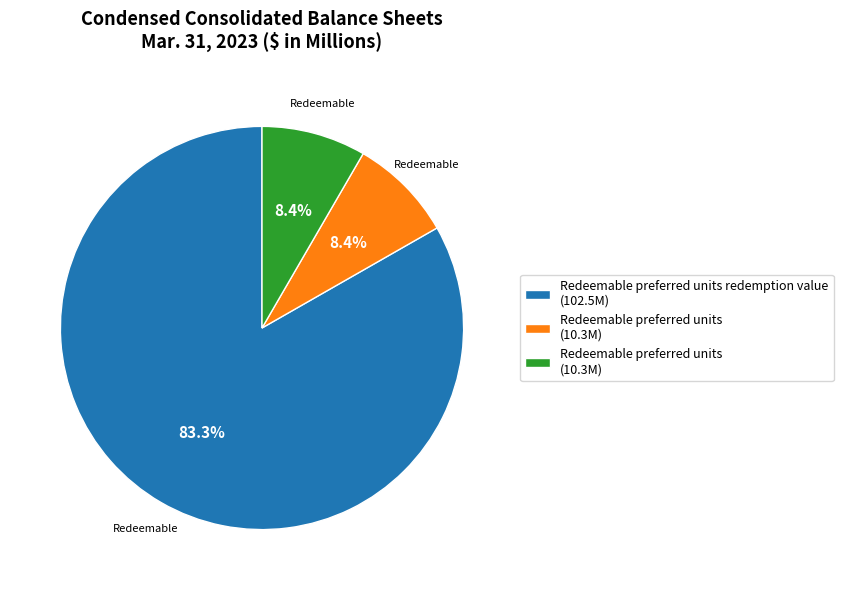

Is there a majority slice in this chart?

Yes